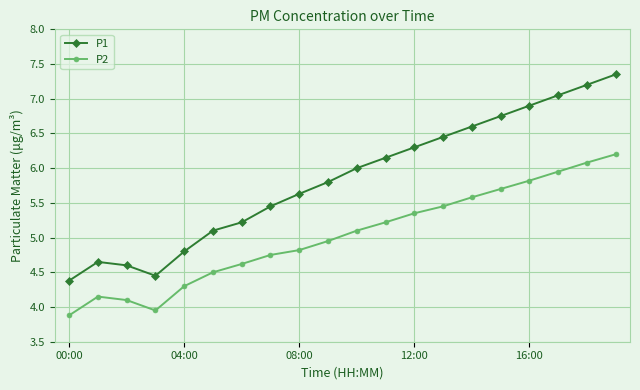

Which series has the largest total across all categories?

P1